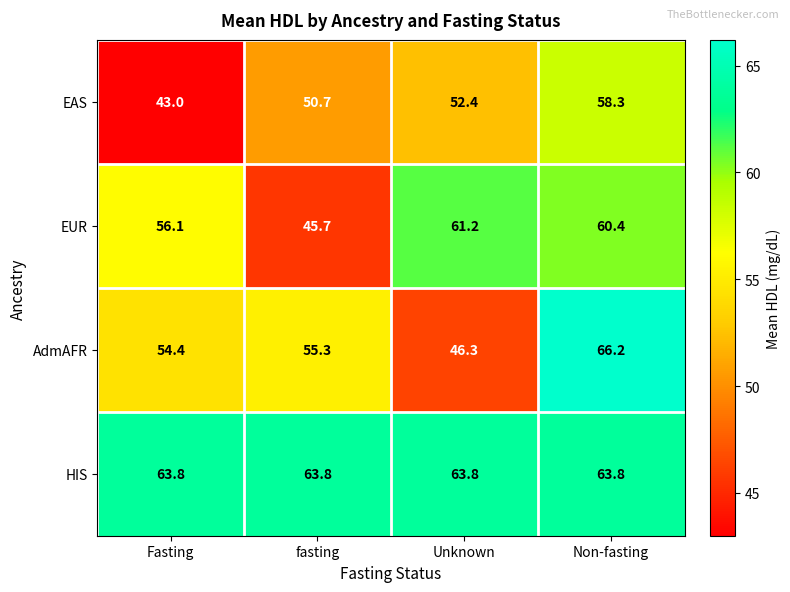

Reading left to right, what are all the values shown in this chart?

EAS: Fasting=43.0	fasting=50.7	Unknown=52.4	Non-fasting=58.3
EUR: Fasting=56.1	fasting=45.7	Unknown=61.2	Non-fasting=60.4
AdmAFR: Fasting=54.4	fasting=55.3	Unknown=46.3	Non-fasting=66.2
HIS: Fasting=63.8	fasting=63.8	Unknown=63.8	Non-fasting=63.8